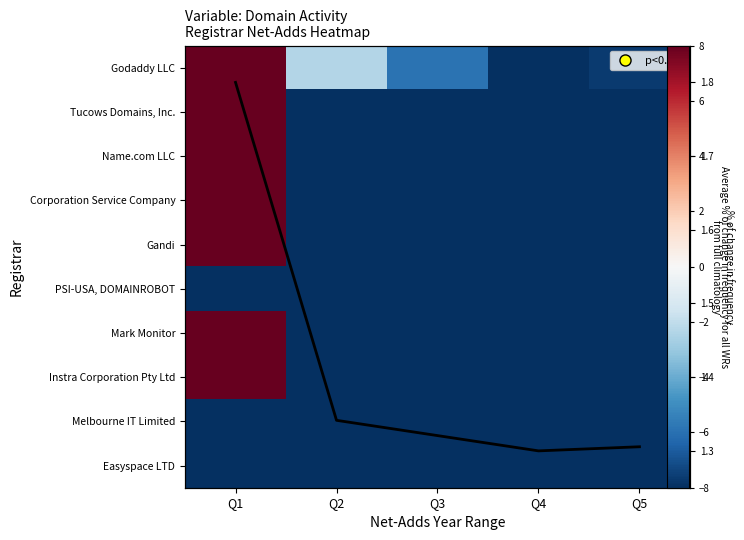

List the labels in order of Tucows Domains, Inc. value, smallest first.

Q2, Q3, Q4, Q5, Q1